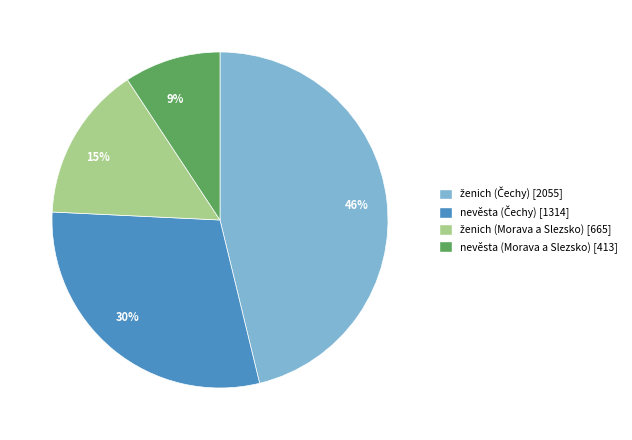

True or false: 46% accounts for 51% of the total.

False